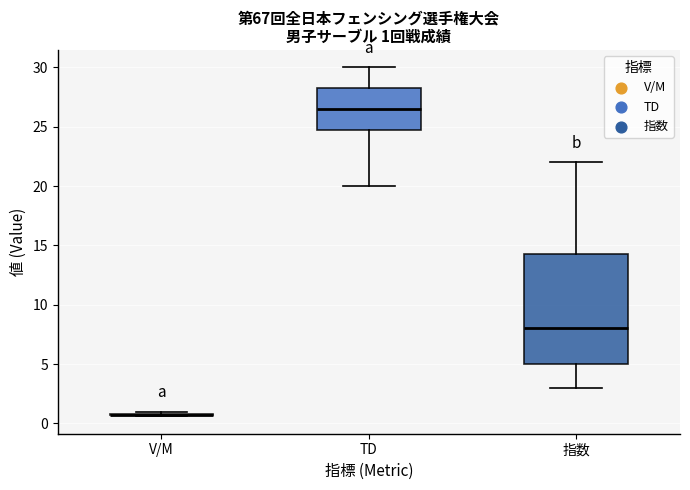

Comparing the boxes themselves (not the whiskers), which one is the tallest?

指数